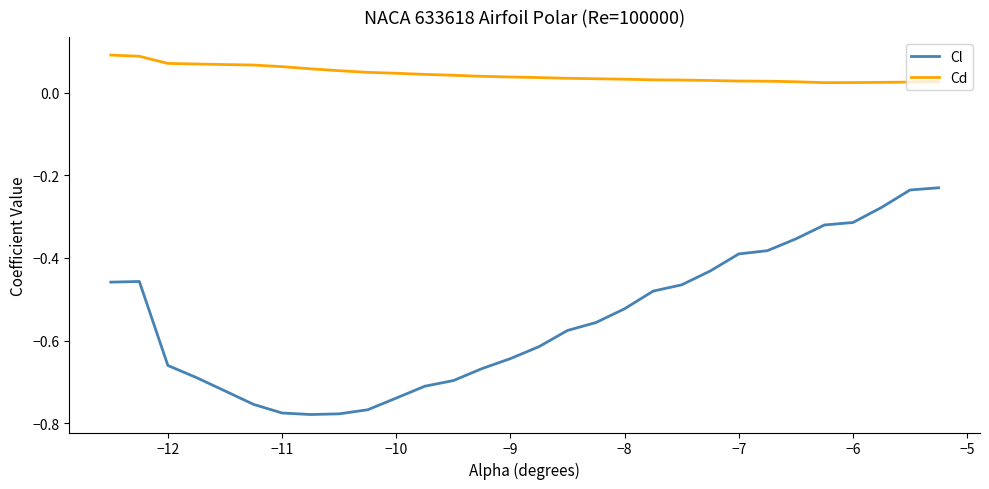

Rank the series by their average value, from lowest to highest.

Cl, Cd